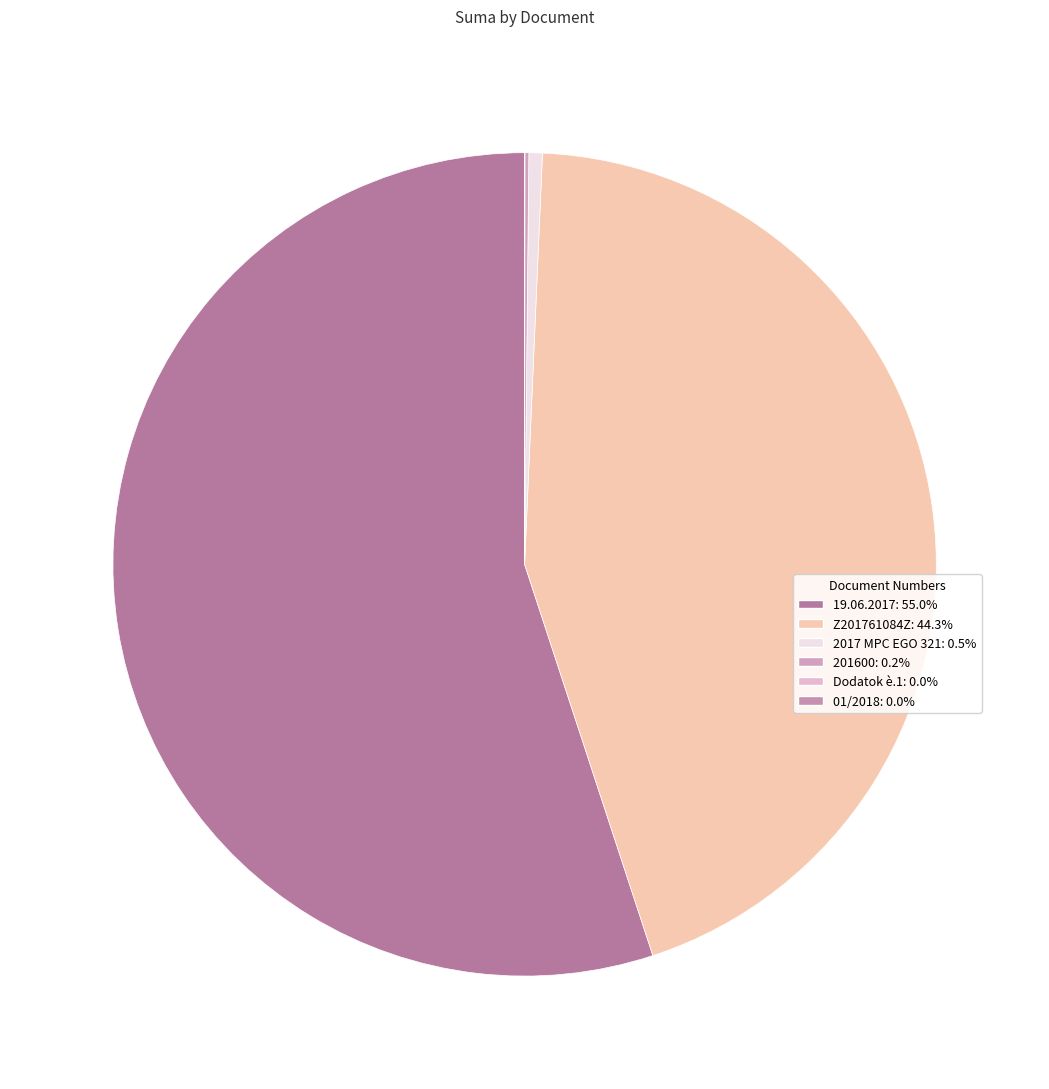

To the nearest percent, what is the difference between the largest and smallest slice percentages?

55%